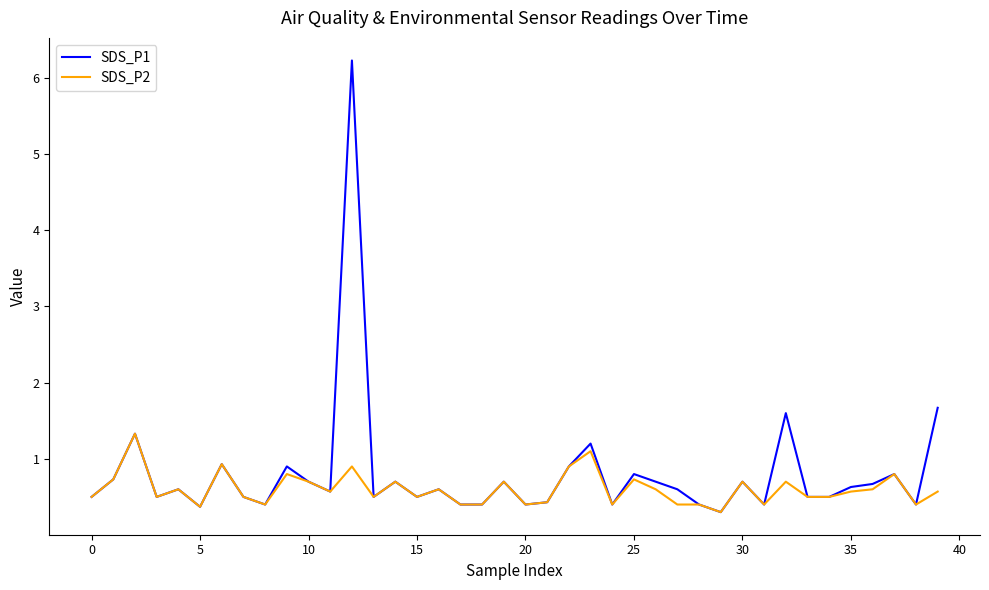

Rank the series by their maximum value, from highest to lowest.

SDS_P1, SDS_P2